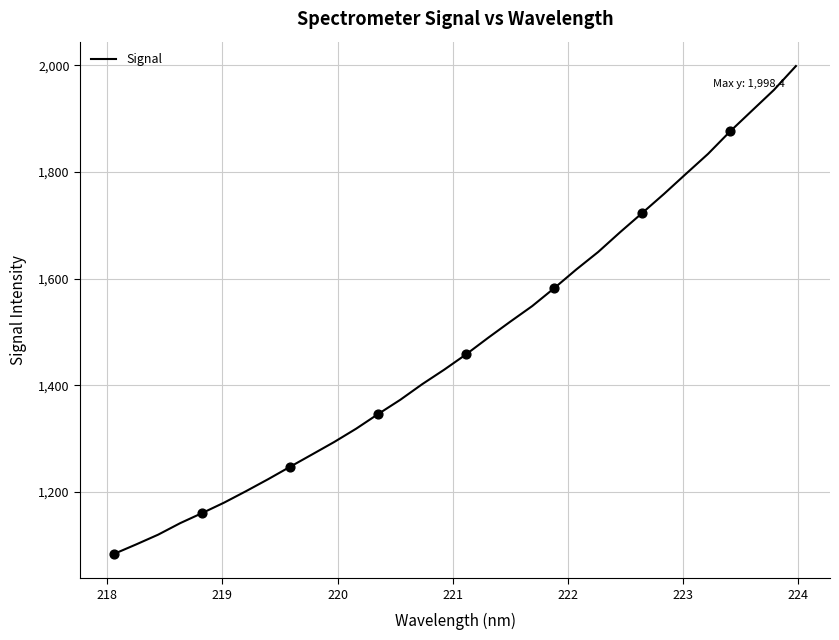

What is the maximum value shown in the chart?

1998.4